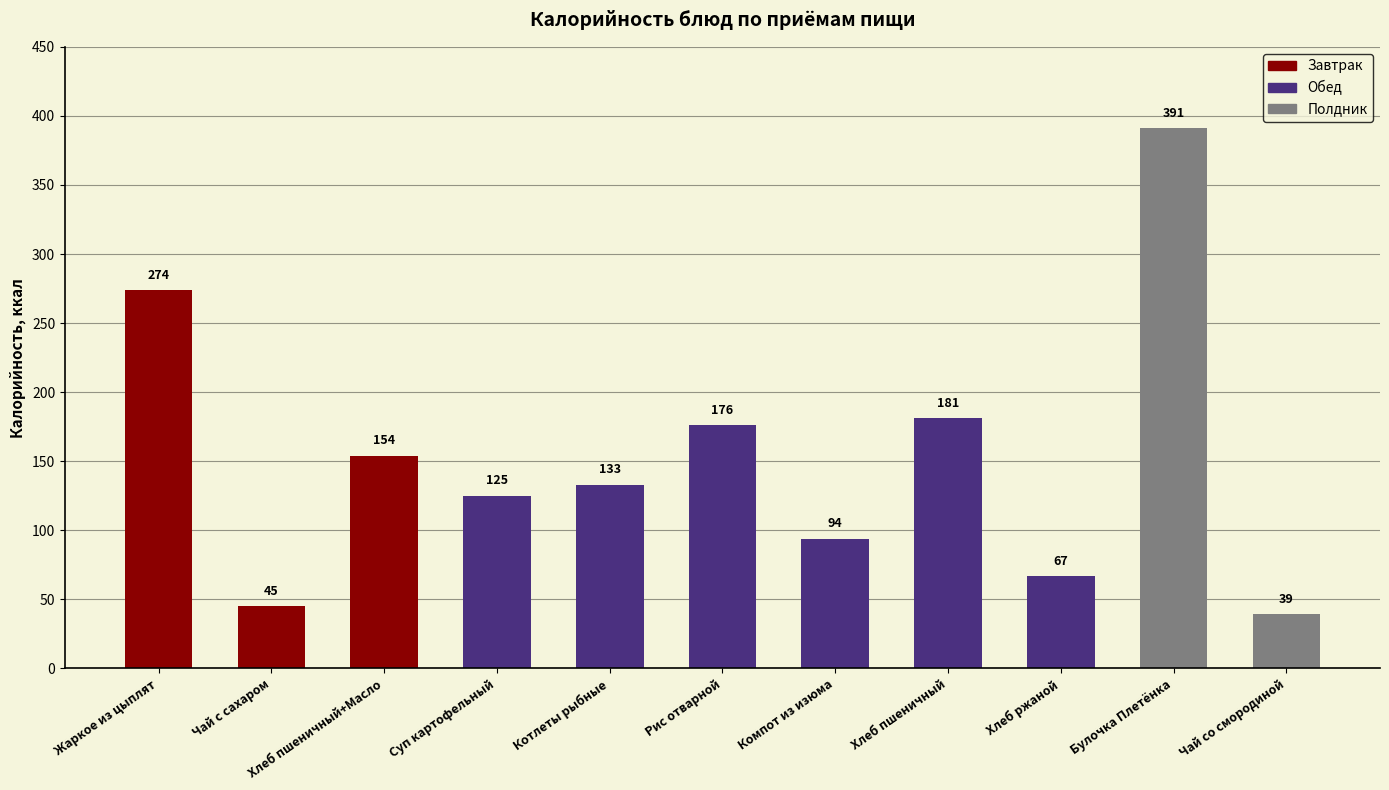

Rank the categories by value from lowest to highest.

Чай со смородиной, Чай с сахаром, Хлеб ржаной, Компот из изюма, Суп картофельный, Котлеты рыбные, Хлеб пшеничный+Масло, Рис отварной, Хлеб пшеничный, Жаркое из цыплят, Булочка Плетёнка